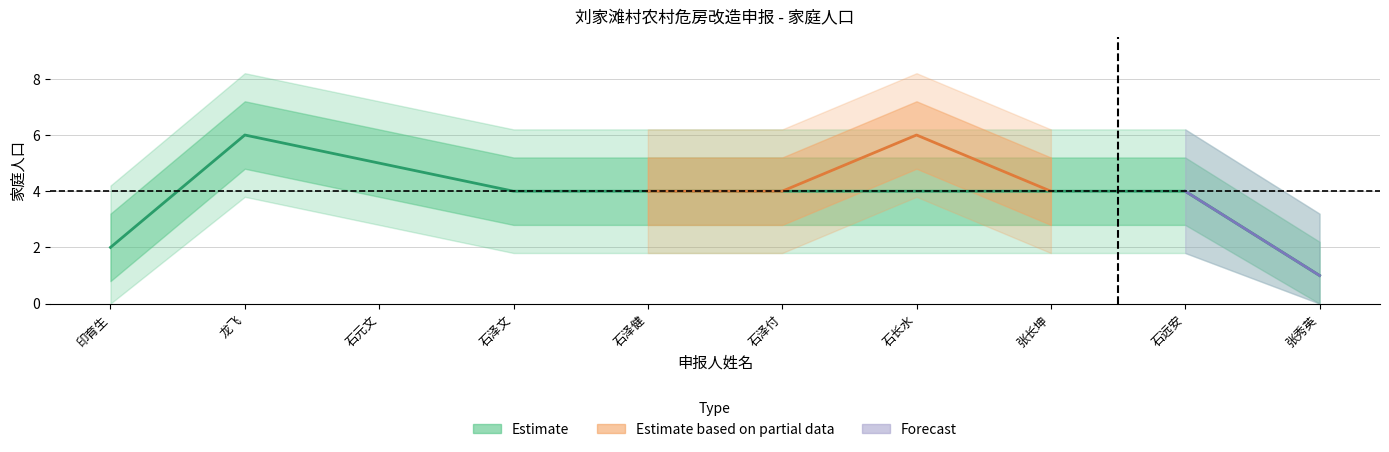

What is the approximate value at 石泽文?

4